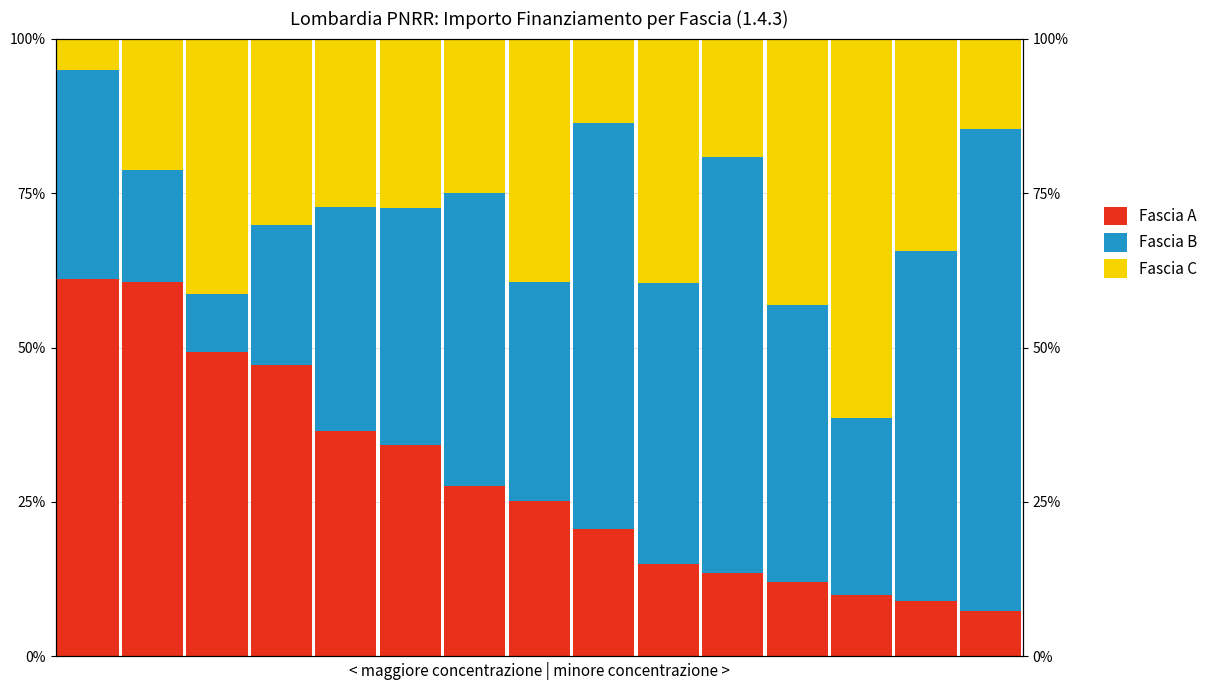

What is the difference between the highest and lowest values at 7?

14.2